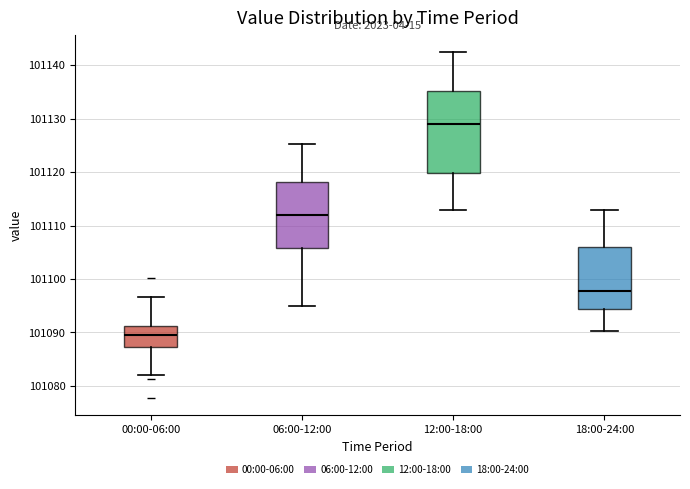

Reading left to right, read every box against the y-axis: the position of its median line, the range the box covers, and the ends of its whiskers. The values are not printed on the chart, so give them approximately, as read against the axis.

00:00-06:00: median 101089, box 101087 to 101091, whiskers 101082 to 101097
06:00-12:00: median 101112, box 101106 to 101118, whiskers 101095 to 101125
12:00-18:00: median 101129, box 101120 to 101135, whiskers 101113 to 101142
18:00-24:00: median 101098, box 101094 to 101106, whiskers 101090 to 101113